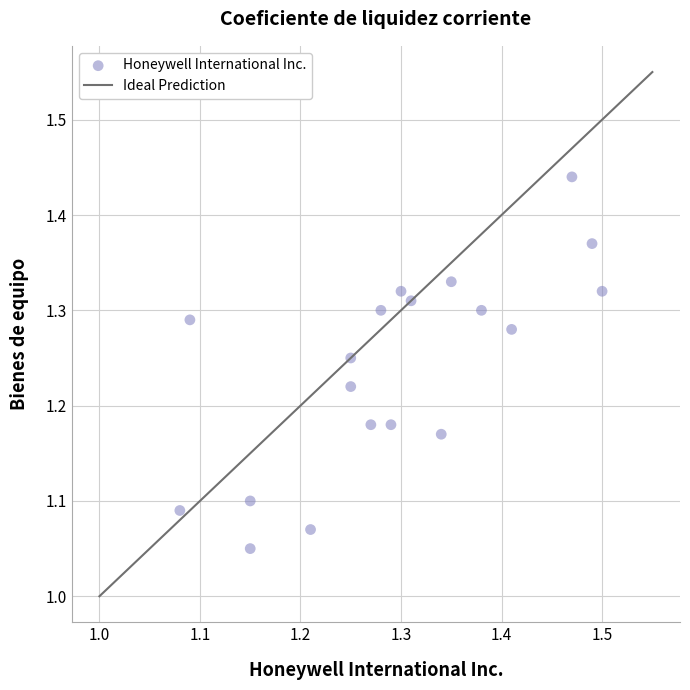

What is the range of X values (max minus min)?

0.4